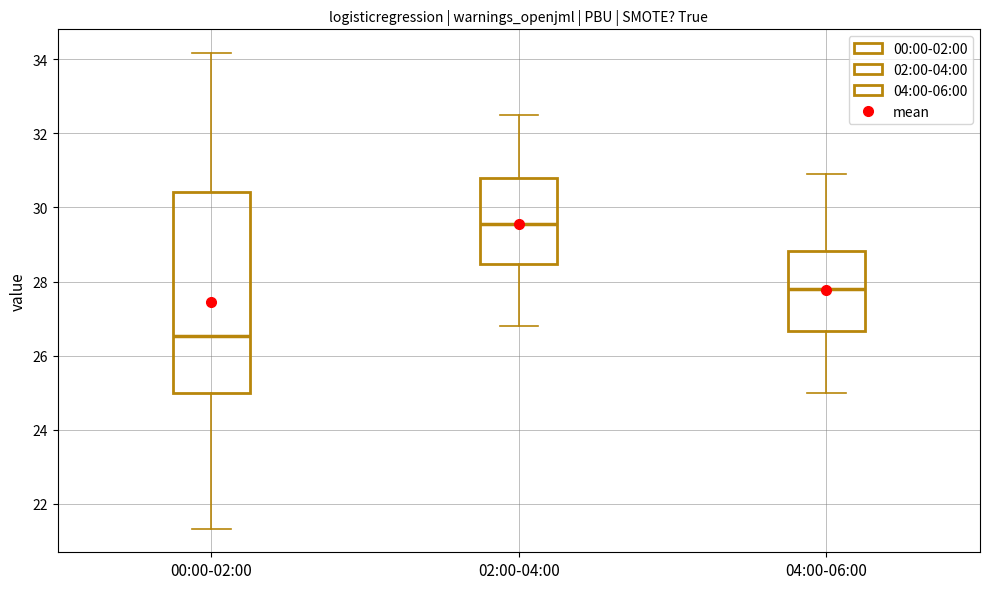

Comparing the boxes themselves (not the whiskers), which one is the tallest?

00:00-02:00